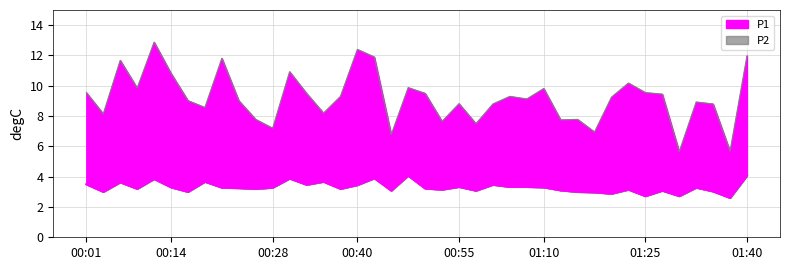

Rank the series at 00:23 from lowest to highest value.

P2, P1